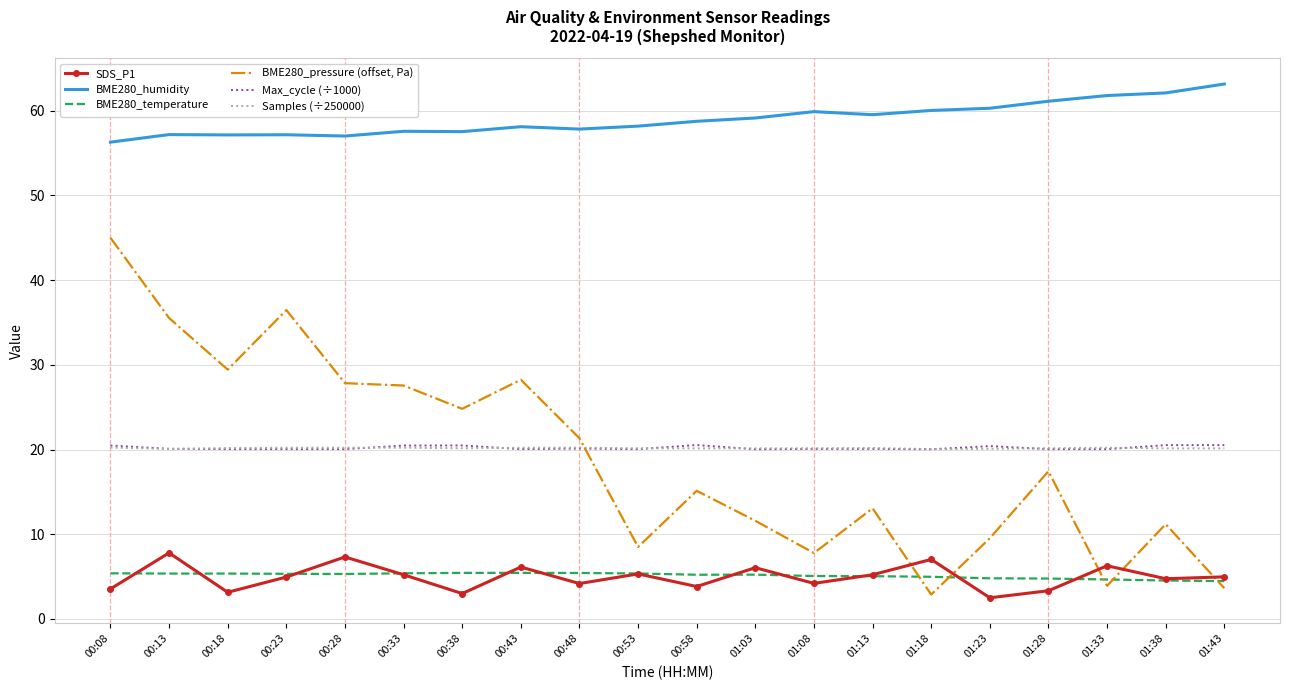

What is the spread (max minus min) of values at 01:33?

57.9